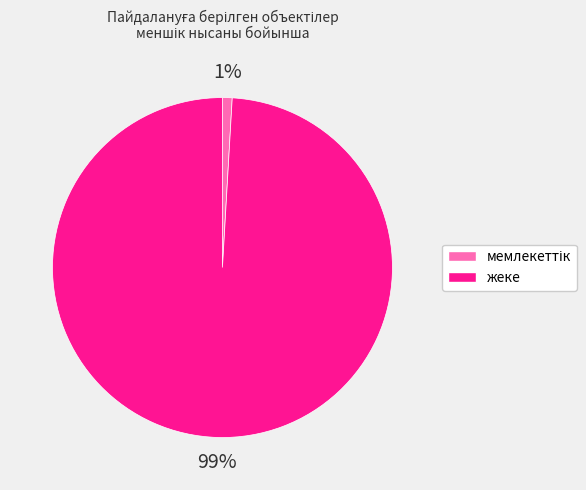

Which category has the biggest portion of the pie?

жеке